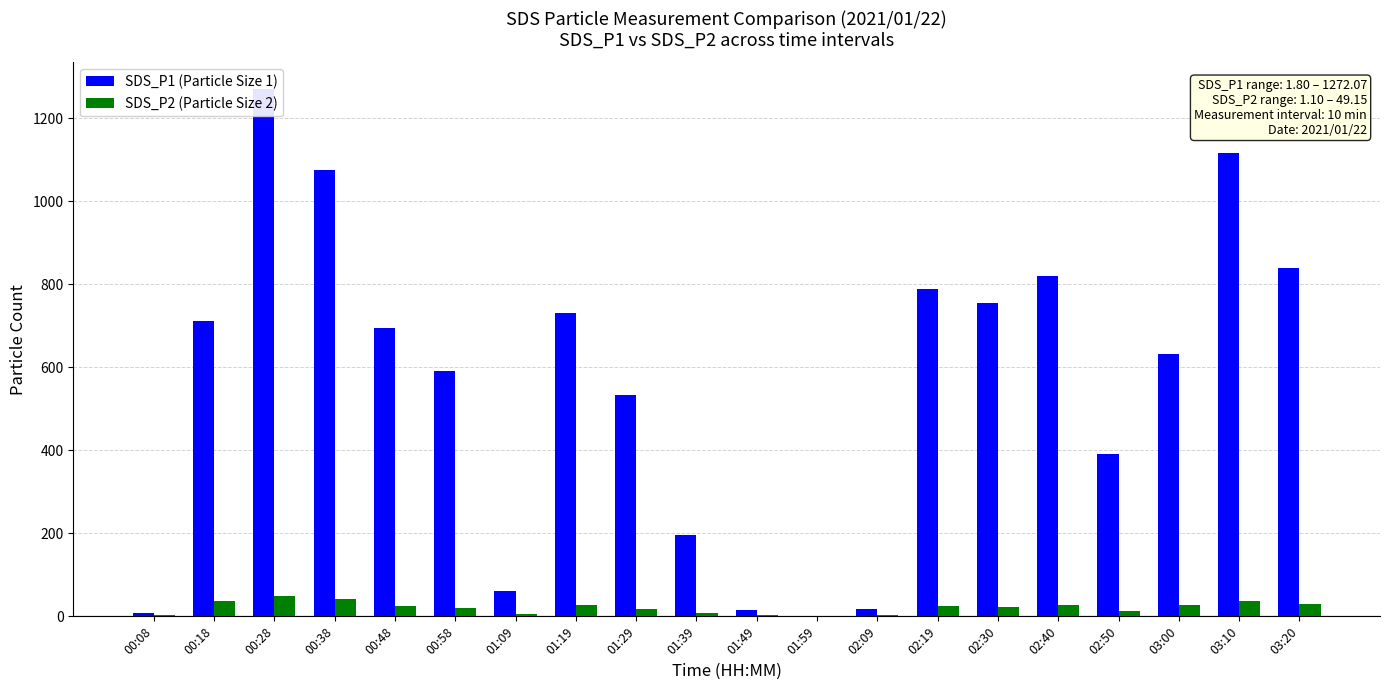

What is the value of the SDS_P1 (Particle Size 1) bar at the 16th from the left?

820.5